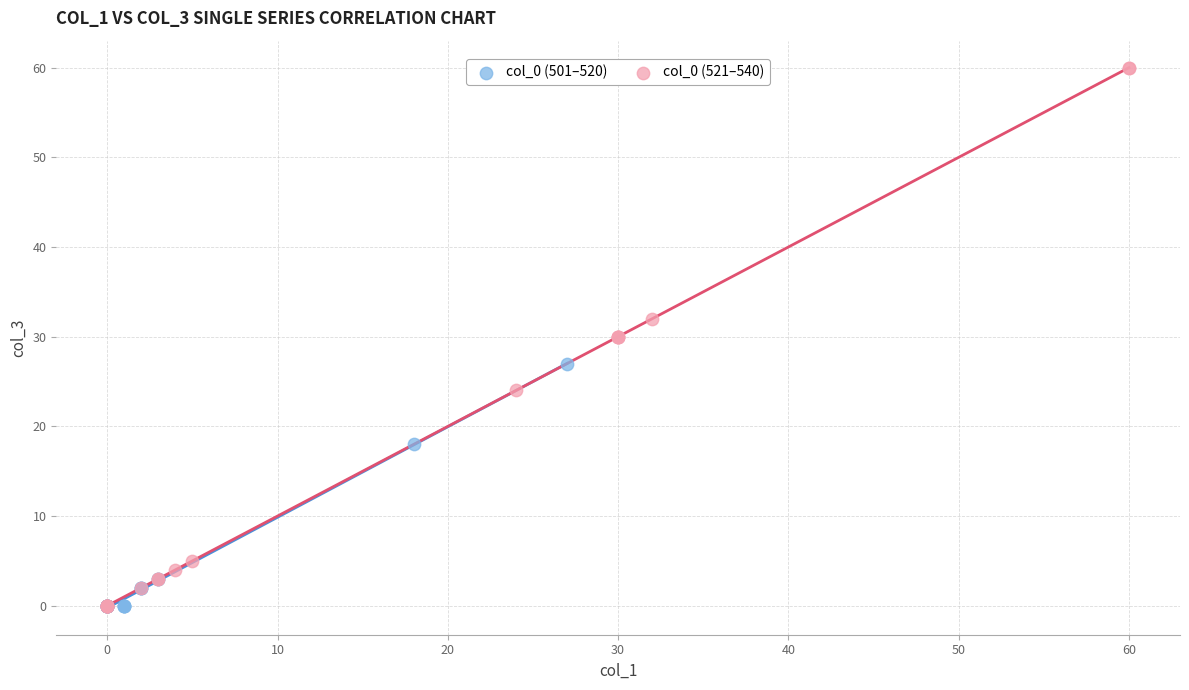

Which series contains the highest Y value?

col_0 (521–540)